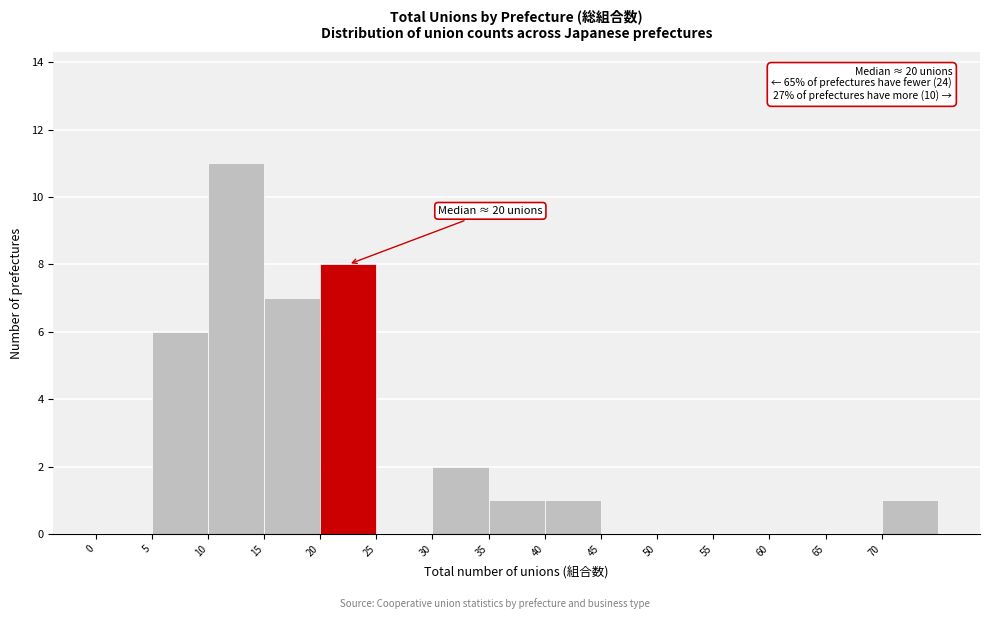

Which range on the x-axis has the tallest bar?

10 to 15